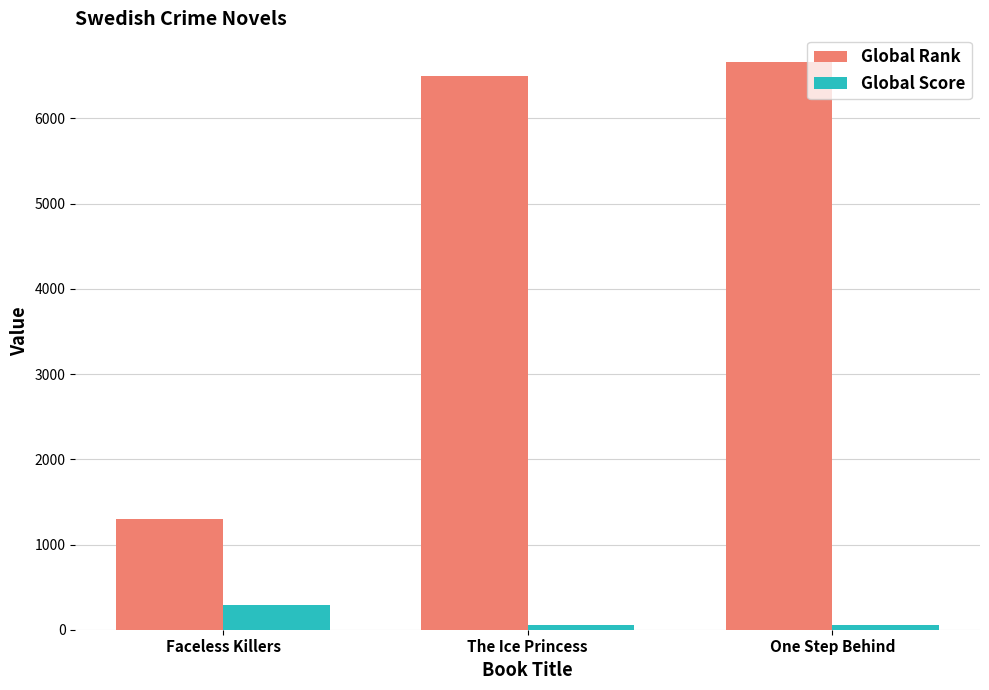

Are the bars horizontal?

No